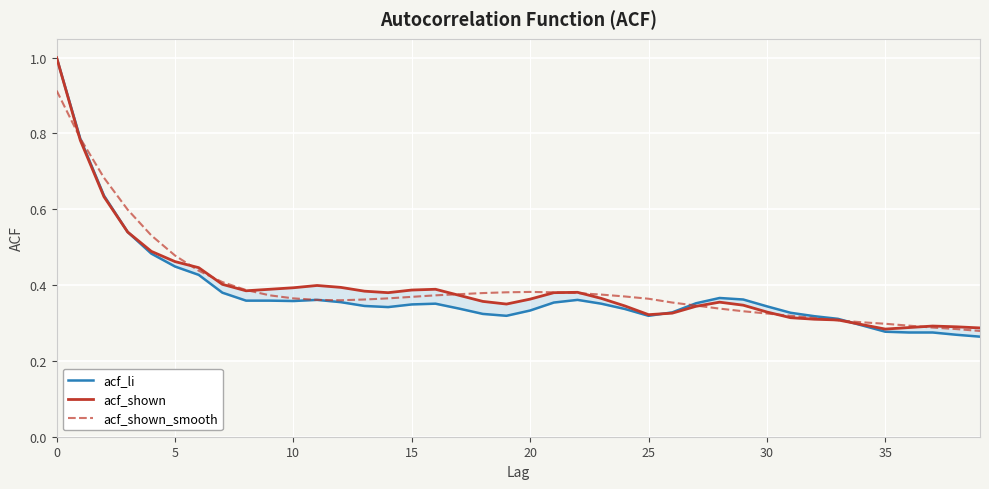

At which category does acf_li reach its first local valley?

10